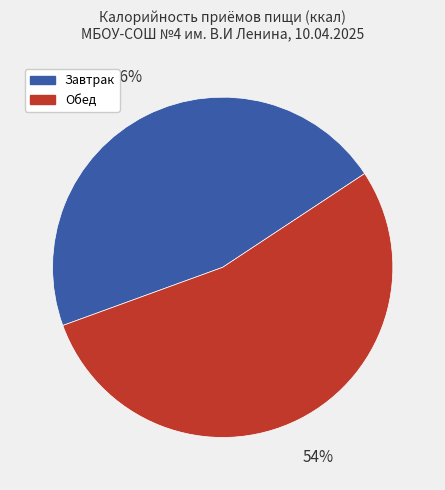

Rank the categories by value from lowest to highest.

Завтрак, Обед